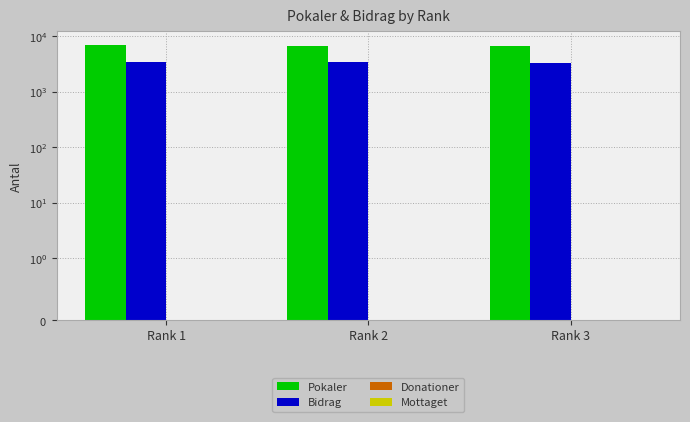

Does the chart contain stacked bars?

No